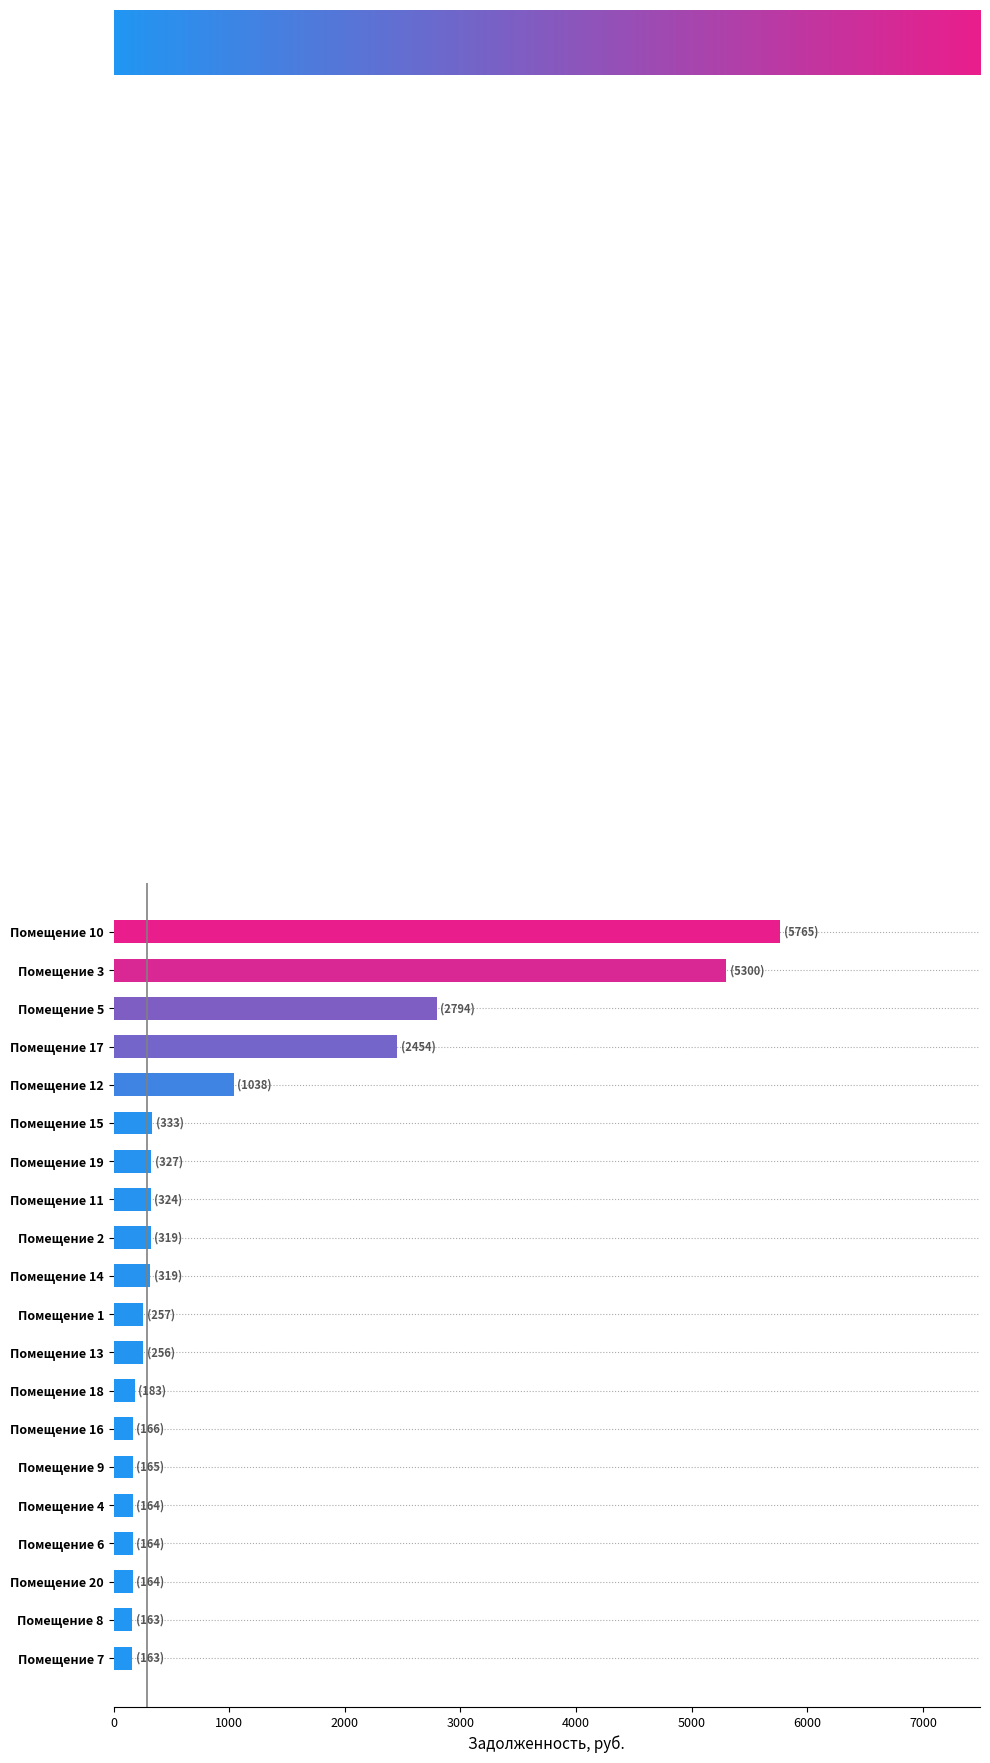

Where is the data nearest to the value 2963?

Помещение 5